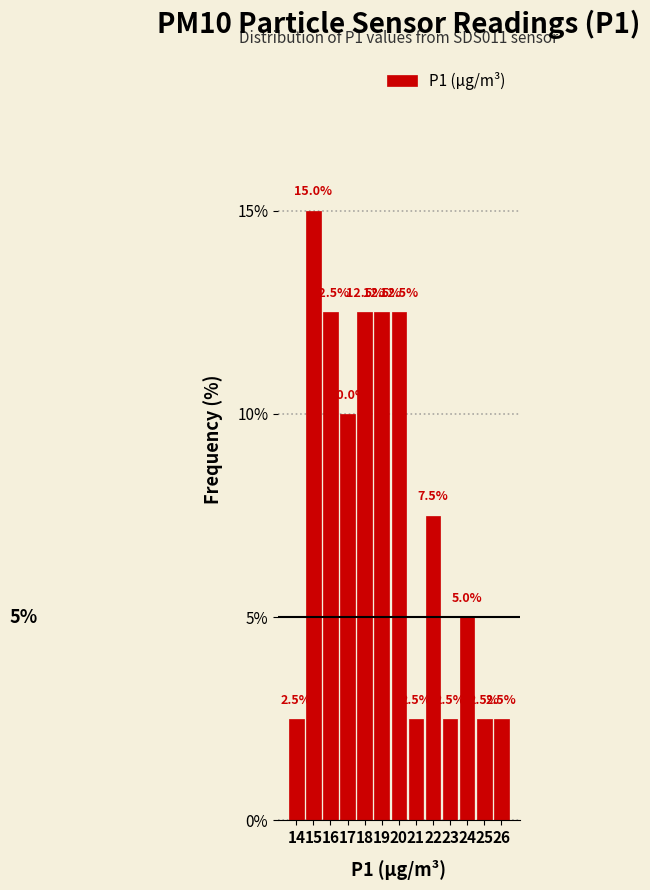

Reading left to right, list all the values displayed in this chart.

14=2.5	15=15.0	16=12.5	17=10.0	18=12.5	19=12.5	20=12.5	21=2.5	22=7.5	23=2.5	24=5.0	25=2.5	26=2.5